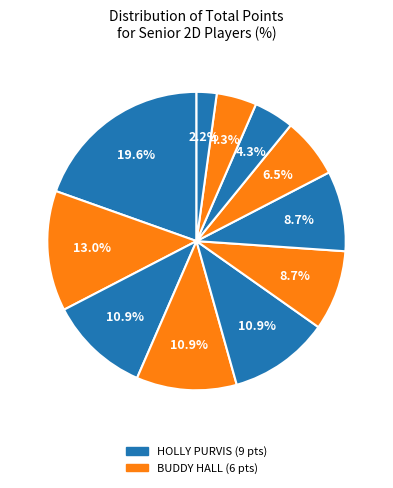

How many slices are in this pie chart?

11